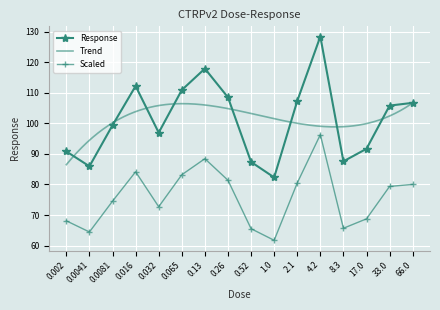

Which category has the highest value in the Scaled series?

4.2